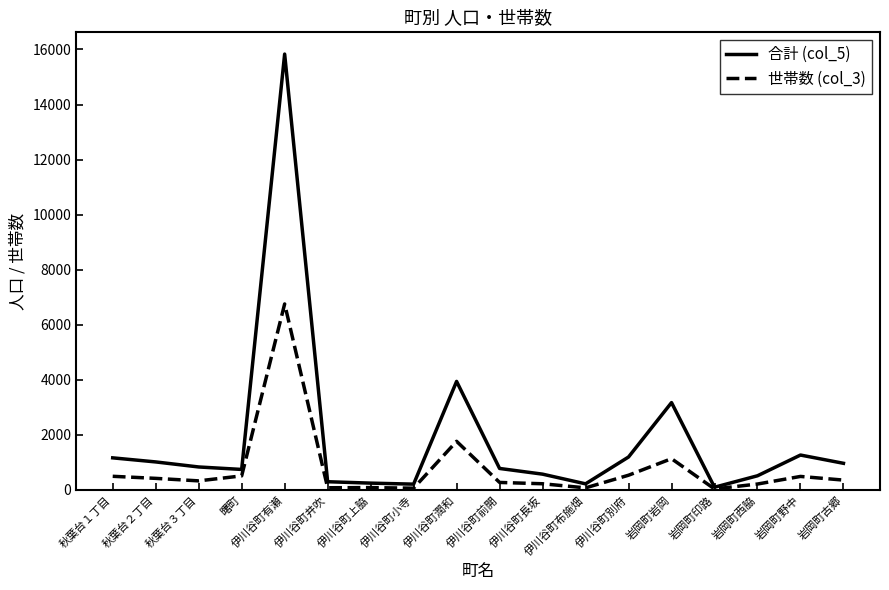

What is the total value across all series at 岩岡町西脇?

732